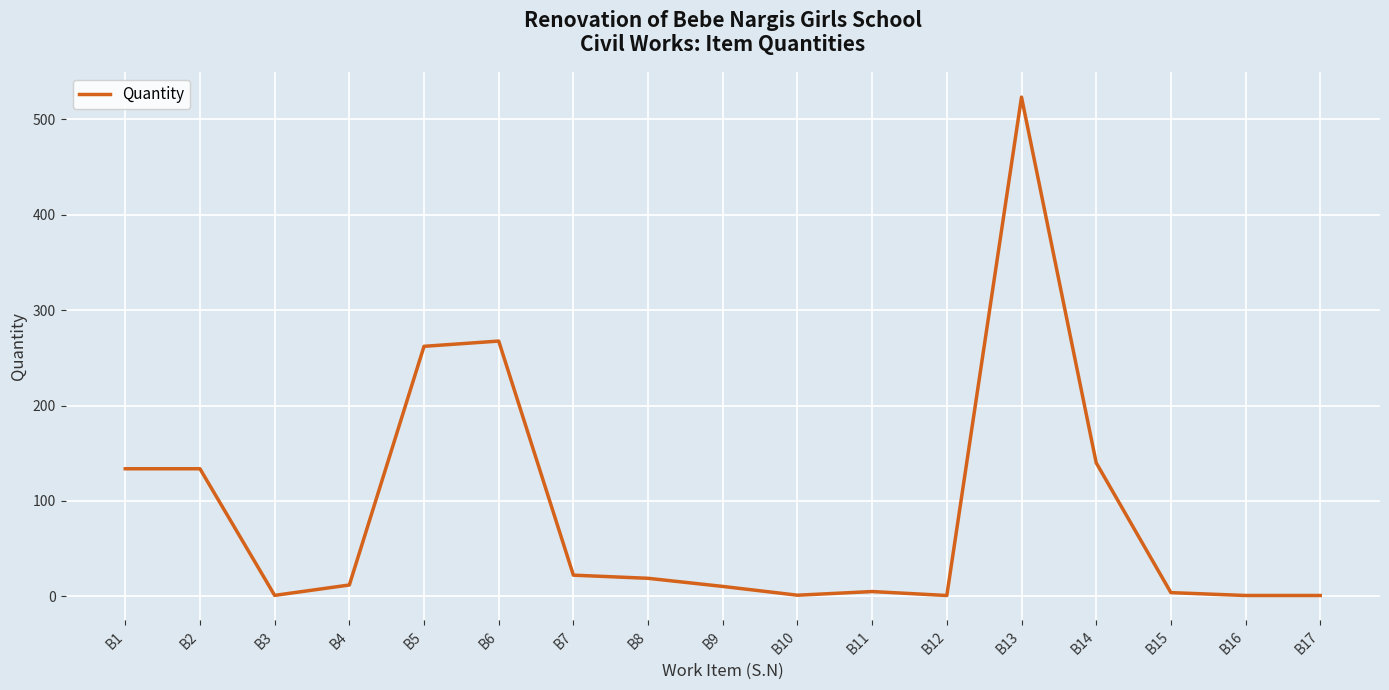

Which category has the highest value across all series?

B13